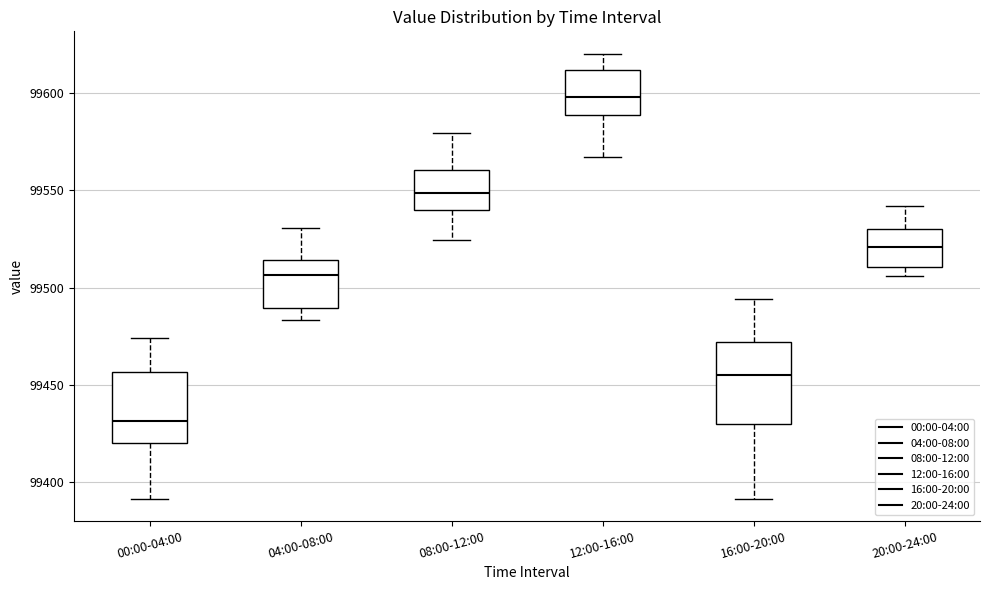

Which box has the lowest median line?

00:00-04:00